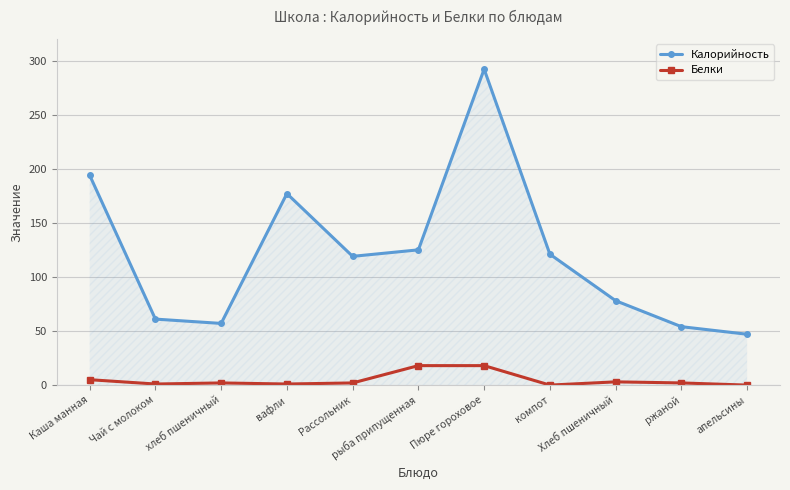

What is the value of the Калорийность point at the 5th from the left?

119